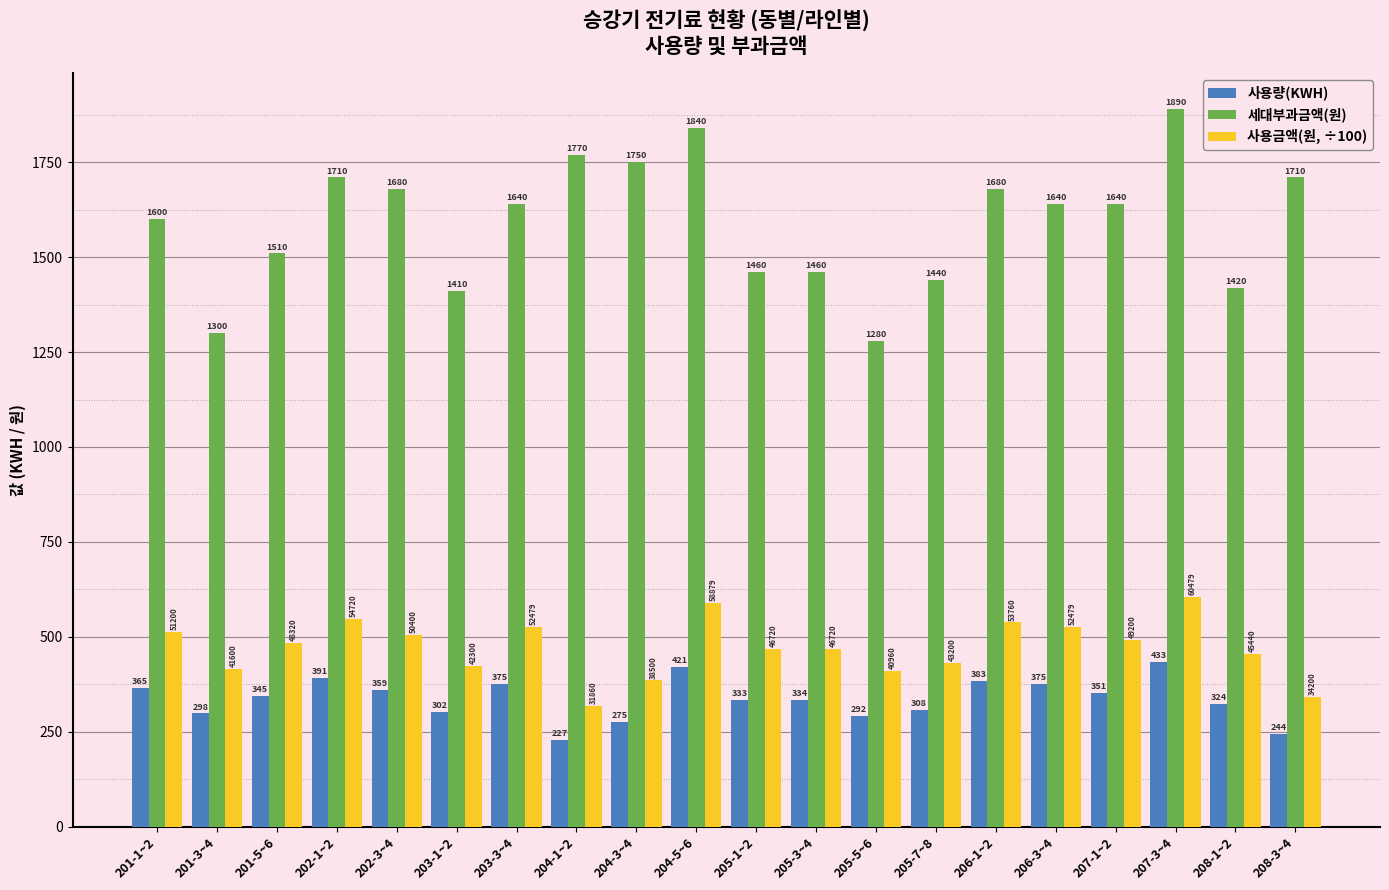

What is the difference between the highest and lowest values at 203-3~4?

1265.0